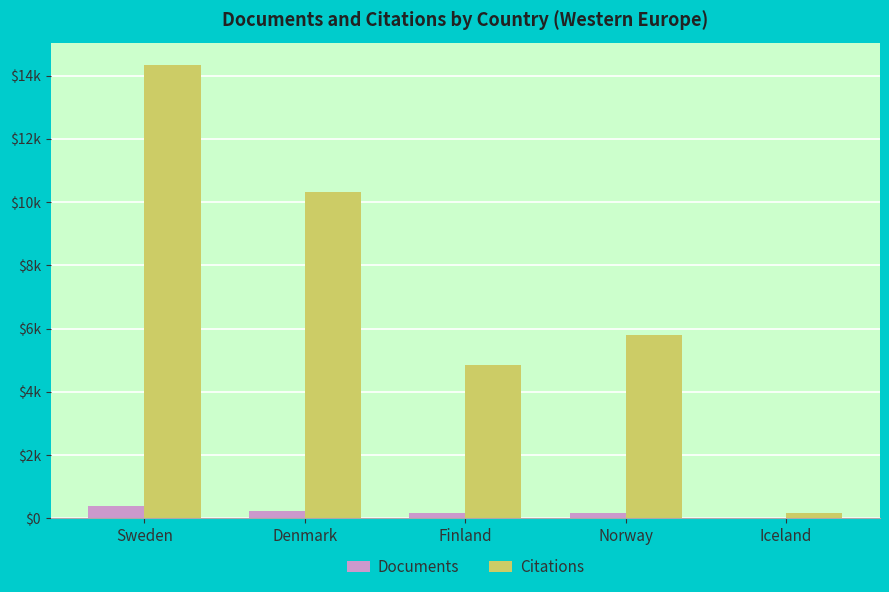

What position from the right is Iceland?

1